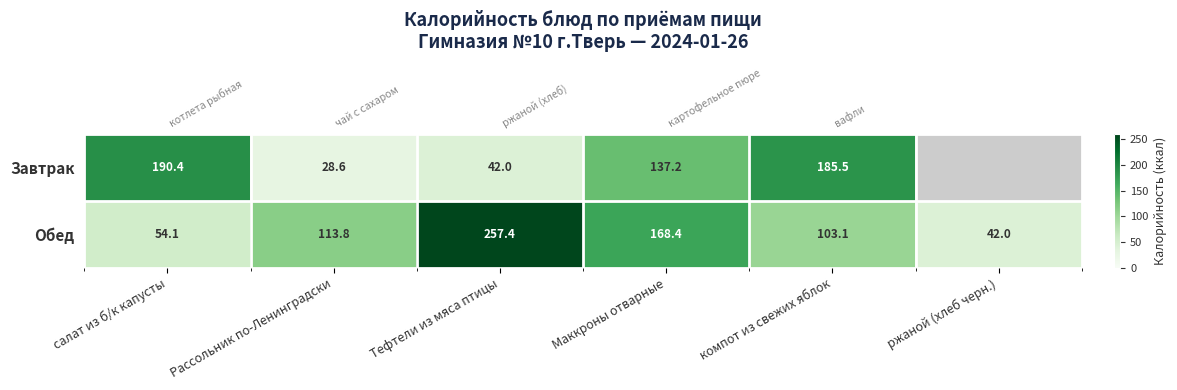

Which category has the lowest value across all series?

Рассольник по-Ленинградски